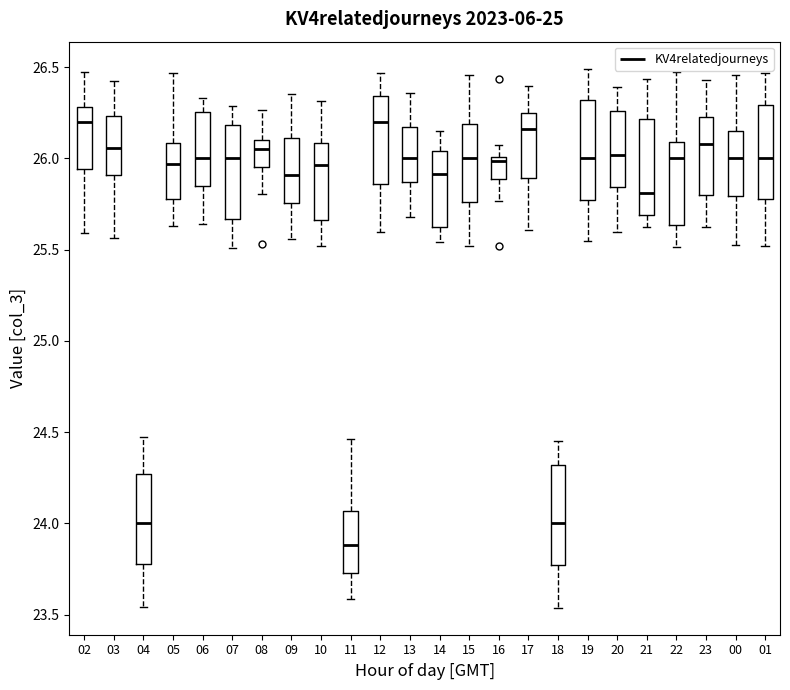

Reading left to right, transcribe this box plot: for each box, give where its median line is, the range the box spans, and where its two whiskers end, as read against the y-axis. The values are not printed on the chart, so give them approximately, as read against the axis.

02: median 26.20, box 25.95 to 26.30, whiskers 25.60 to 26.50
03: median 26.05, box 25.90 to 26.25, whiskers 25.55 to 26.45
04: median 24.00, box 23.75 to 24.25, whiskers 23.55 to 24.45
05: median 25.95, box 25.80 to 26.10, whiskers 25.65 to 26.45
06: median 26.00, box 25.85 to 26.25, whiskers 25.65 to 26.35
07: median 26.00, box 25.65 to 26.20, whiskers 25.50 to 26.30
08: median 26.05, box 25.95 to 26.10, whiskers 25.80 to 26.25
09: median 25.90, box 25.75 to 26.10, whiskers 25.55 to 26.35
10: median 25.95, box 25.65 to 26.10, whiskers 25.50 to 26.30
11: median 23.90, box 23.75 to 24.05, whiskers 23.60 to 24.45
12: median 26.20, box 25.85 to 26.35, whiskers 25.60 to 26.45
13: median 26.00, box 25.85 to 26.15, whiskers 25.70 to 26.35
14: median 25.90, box 25.60 to 26.05, whiskers 25.55 to 26.15
15: median 26.00, box 25.75 to 26.20, whiskers 25.50 to 26.45
16: median 26.00 (just below the box's upper edge), box 25.90 to 26.00, whiskers 25.75 to 26.05
17: median 26.15, box 25.90 to 26.25, whiskers 25.60 to 26.40
18: median 24.00, box 23.75 to 24.30, whiskers 23.55 to 24.45
19: median 26.00, box 25.75 to 26.30, whiskers 25.55 to 26.50
20: median 26.00, box 25.85 to 26.25, whiskers 25.60 to 26.40
21: median 25.80, box 25.70 to 26.20, whiskers 25.60 to 26.45
22: median 26.00, box 25.65 to 26.10, whiskers 25.50 to 26.45
23: median 26.10, box 25.80 to 26.25, whiskers 25.60 to 26.45
00: median 26.00, box 25.80 to 26.15, whiskers 25.50 to 26.45
01: median 26.00, box 25.80 to 26.30, whiskers 25.50 to 26.45